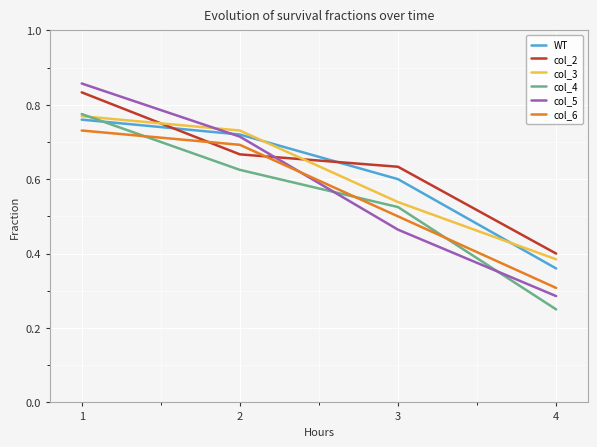

Which series has the widest spread of values?

col_5